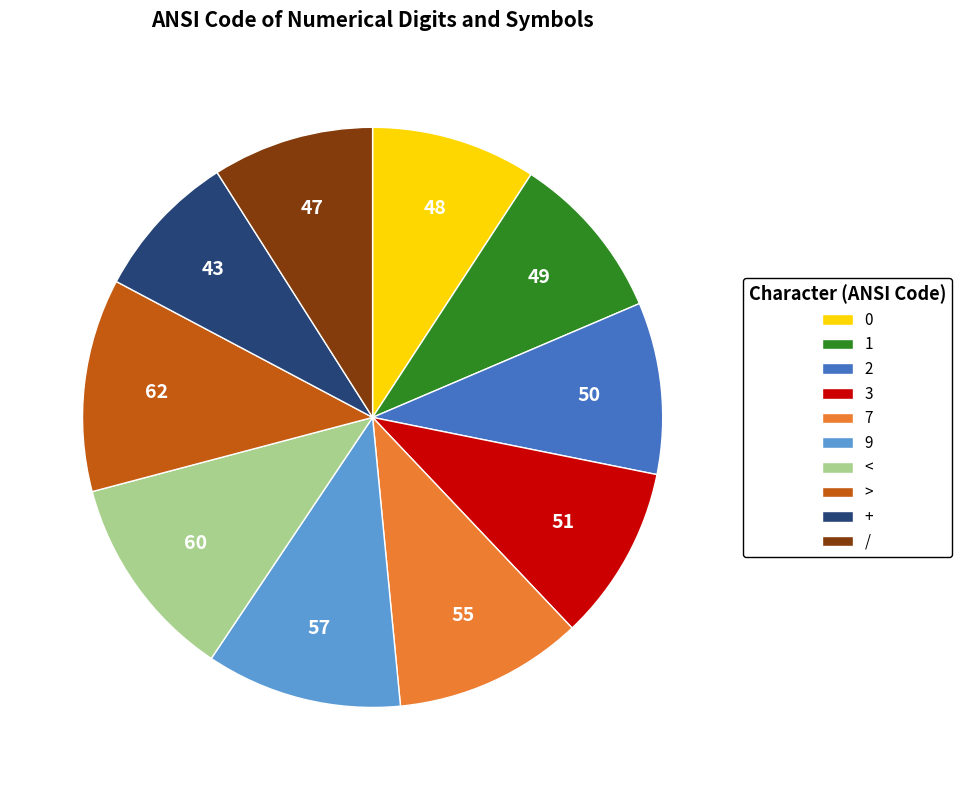

How many segments does this pie chart have?

10